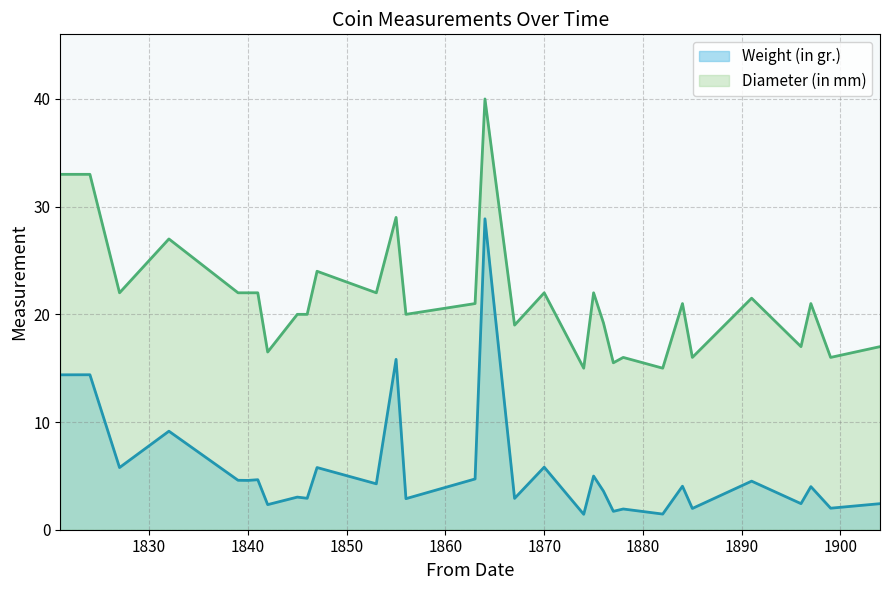

At how many categories does at least one series exceed 34?

1